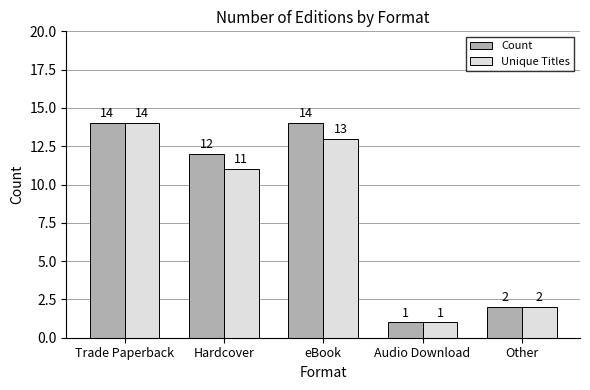

How many categories are shown in the chart?

5